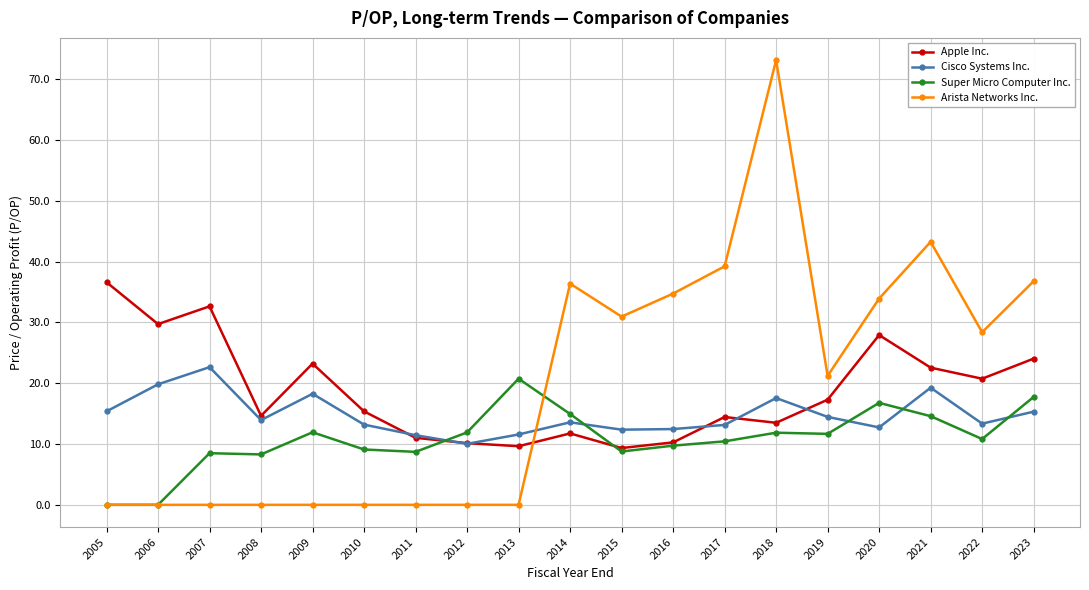

How many times do Apple Inc. and Arista Networks Inc. cross each other?

1